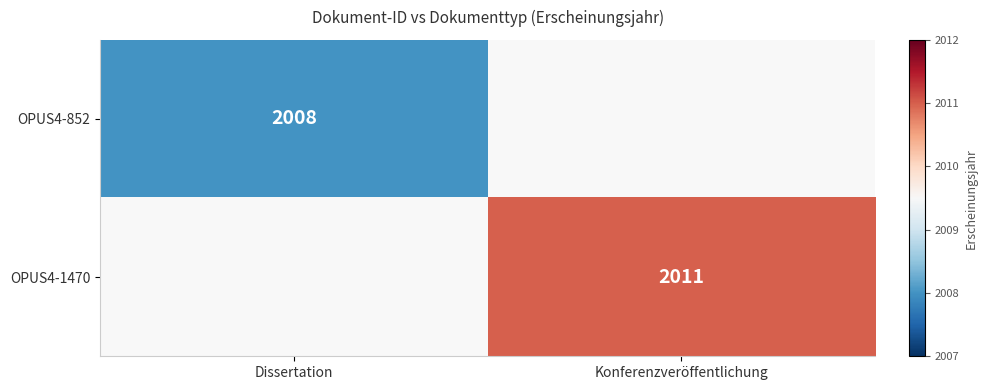

Count the number of data series in this chart.

2